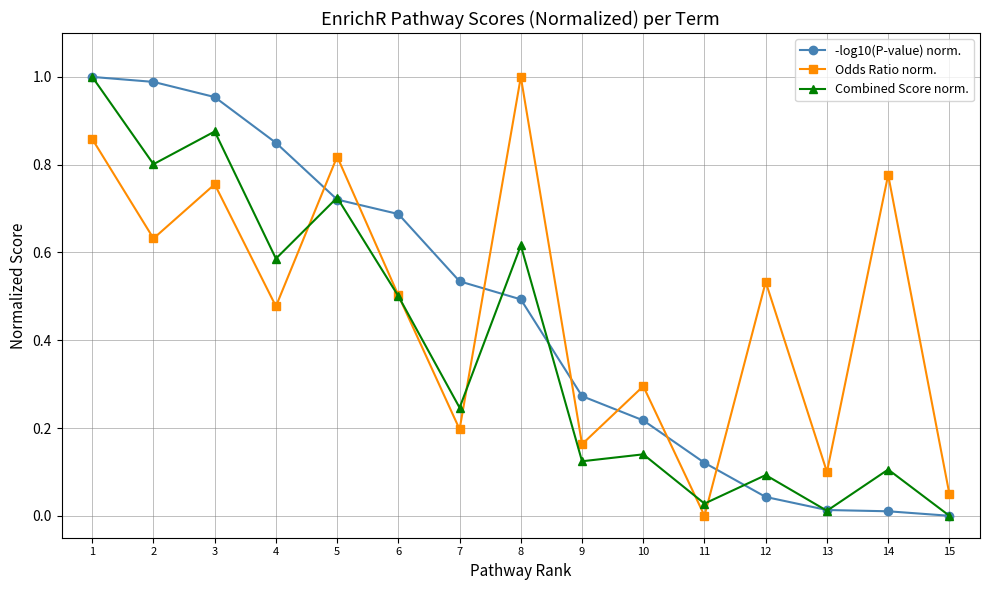

At how many categories does at least one series exceed 0?

15